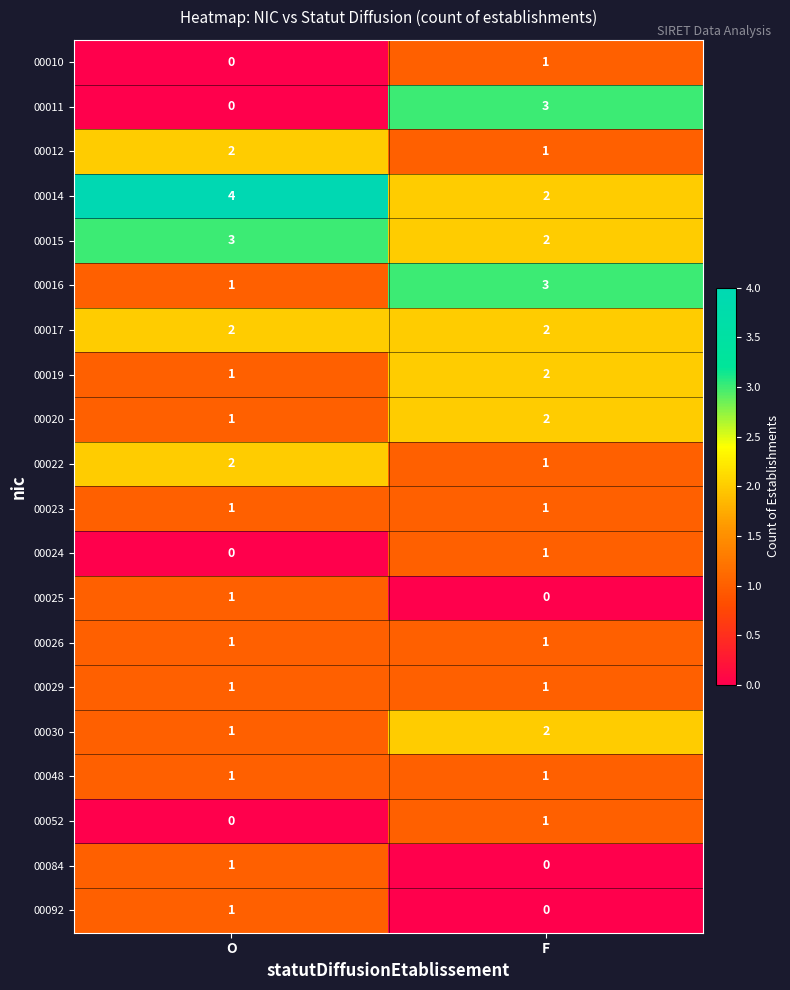

Which series has the widest spread of values?

00011